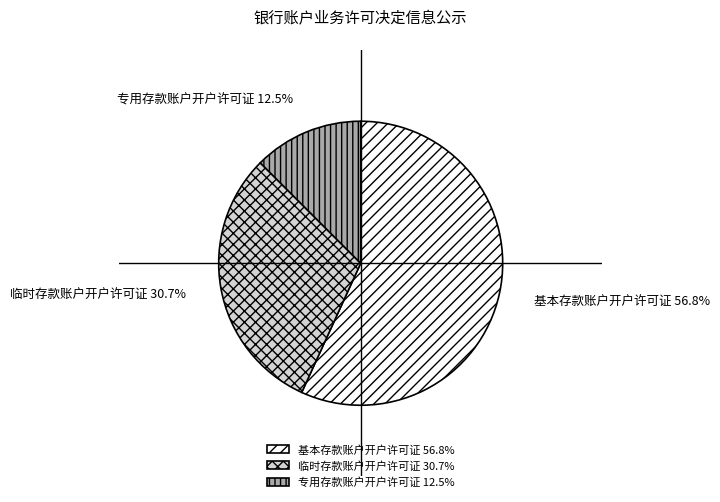

What is the smallest slice in the pie chart?

专用存款账户开户许可证